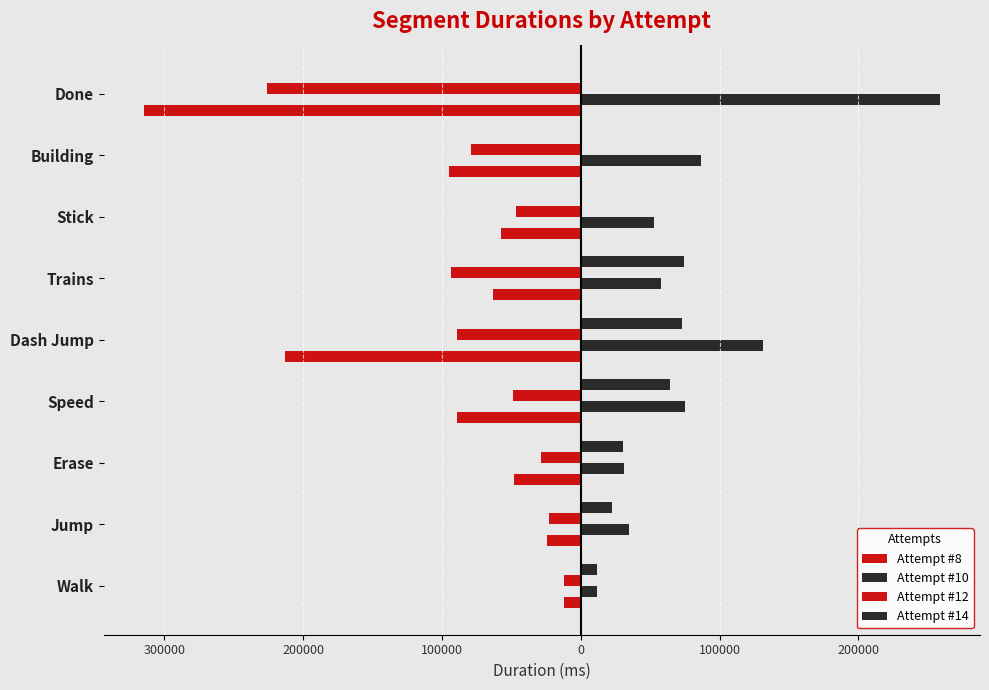

At how many categories does at least one series exceed 184291?

1